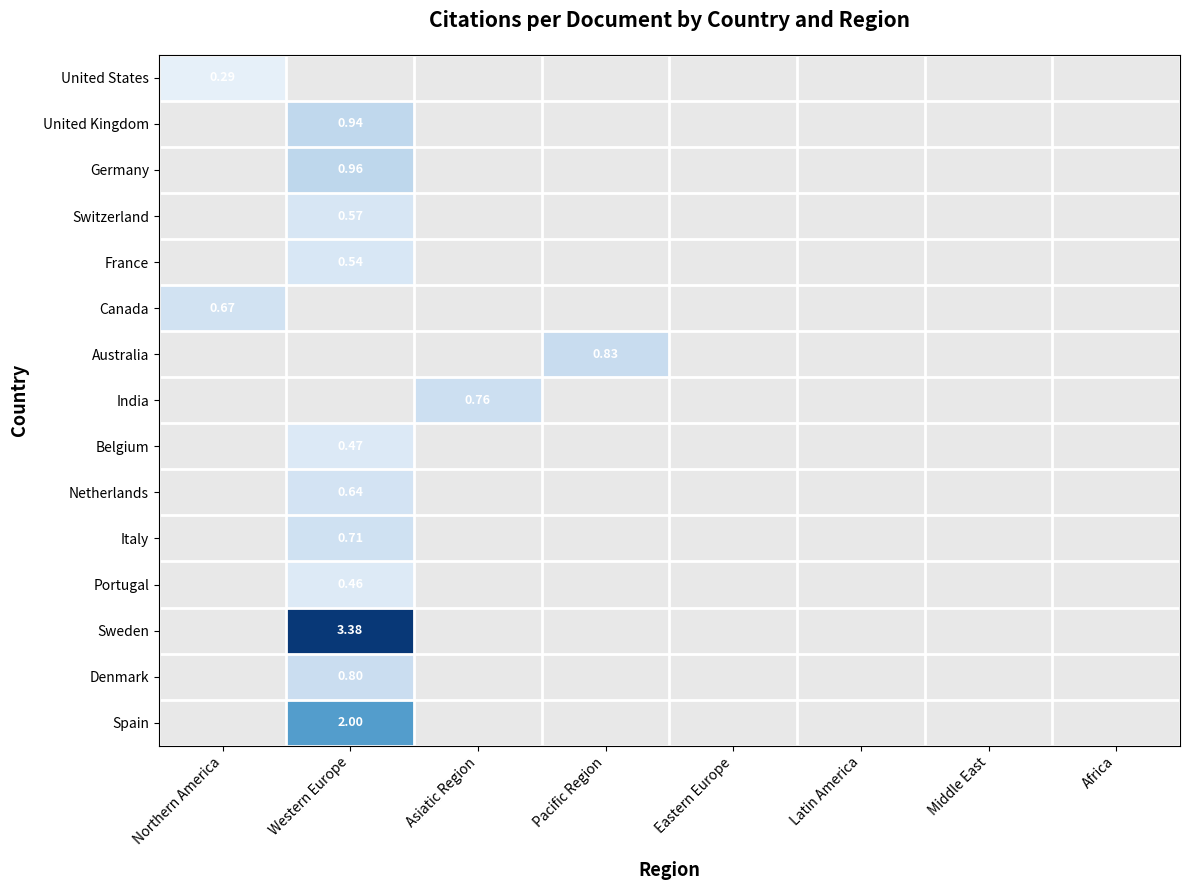

Between Eastern Europe and Western Europe, which is larger?

Western Europe